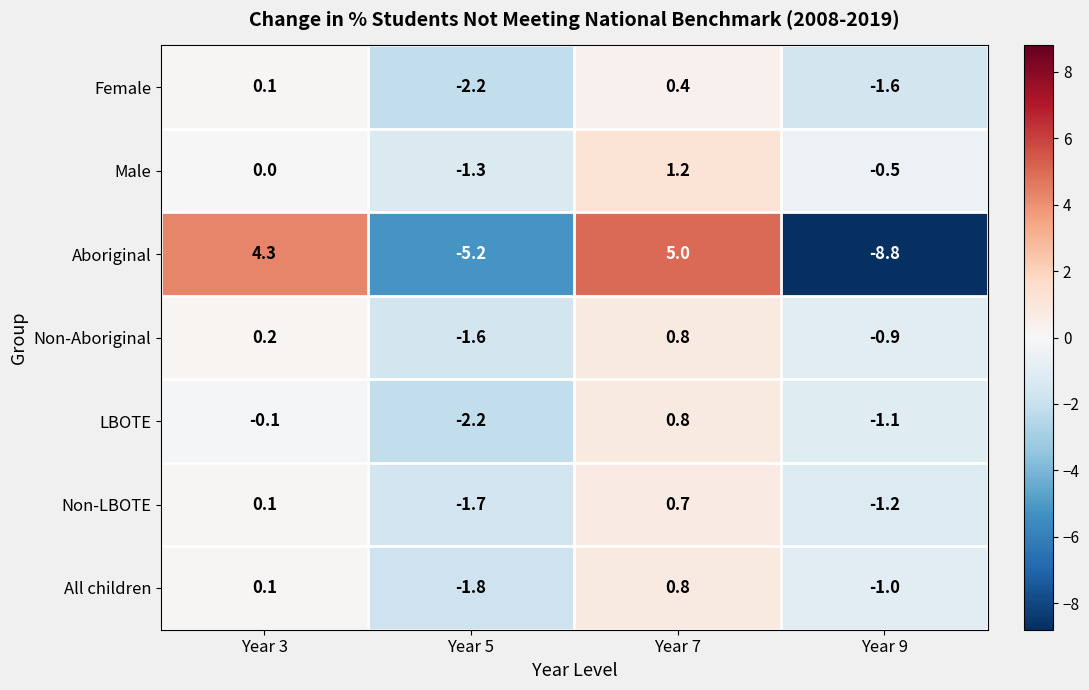

List the labels in order of Male value, smallest first.

Year 5, Year 9, Year 3, Year 7